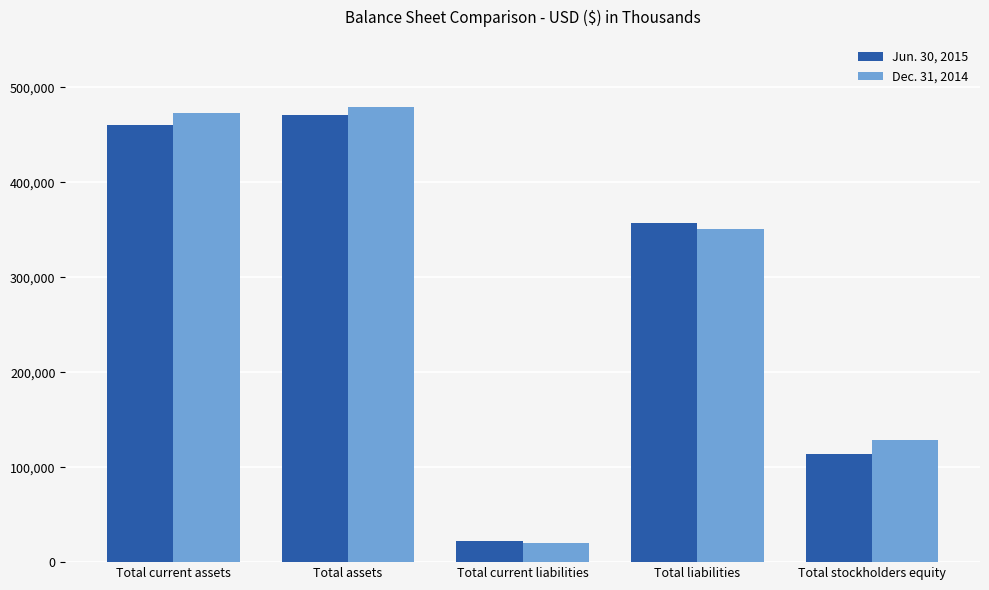

Which series has the widest spread of values?

Dec. 31, 2014